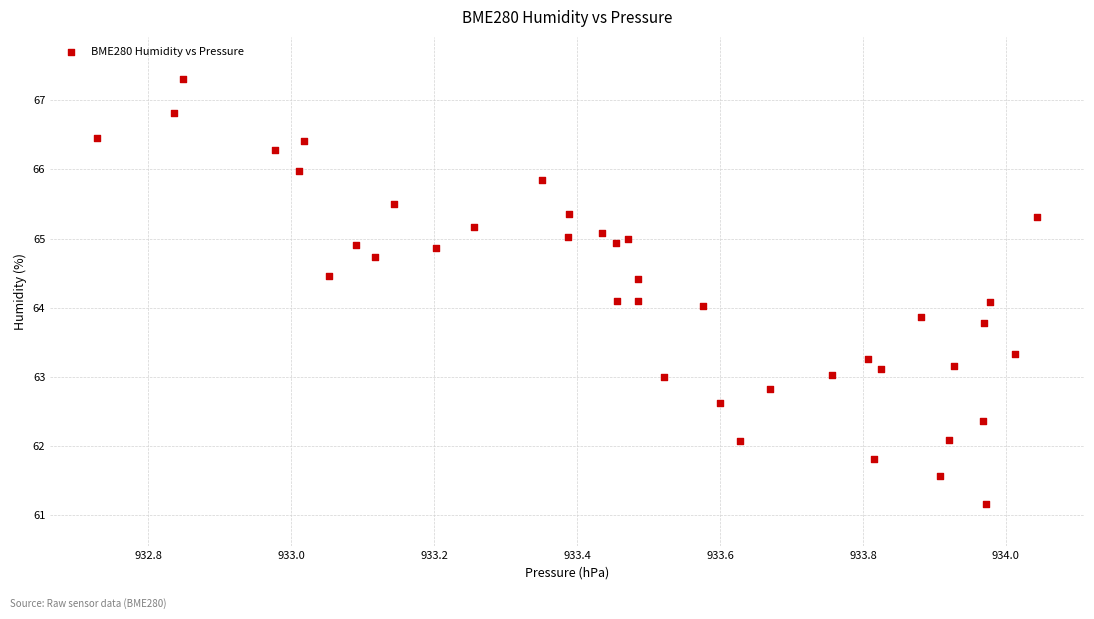

What is the range of X values (max minus min)?

1.3